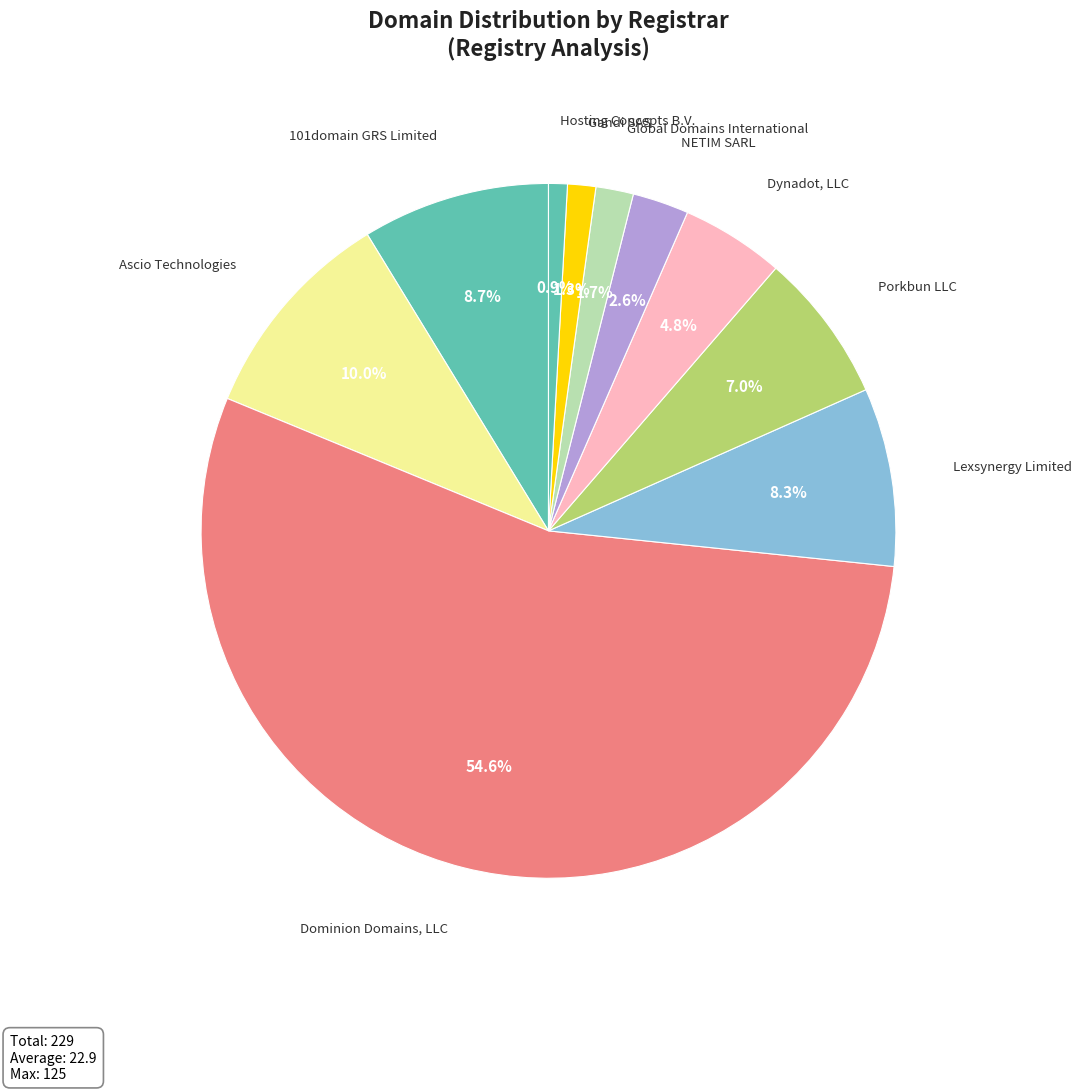

Rank the categories by value from lowest to highest.

Hosting Concepts B.V., Gandi SAS, Global Domains International, NETIM SARL, Dynadot, LLC, Porkbun LLC, Lexsynergy Limited, 101domain GRS Limited, Ascio Technologies, Dominion Domains, LLC